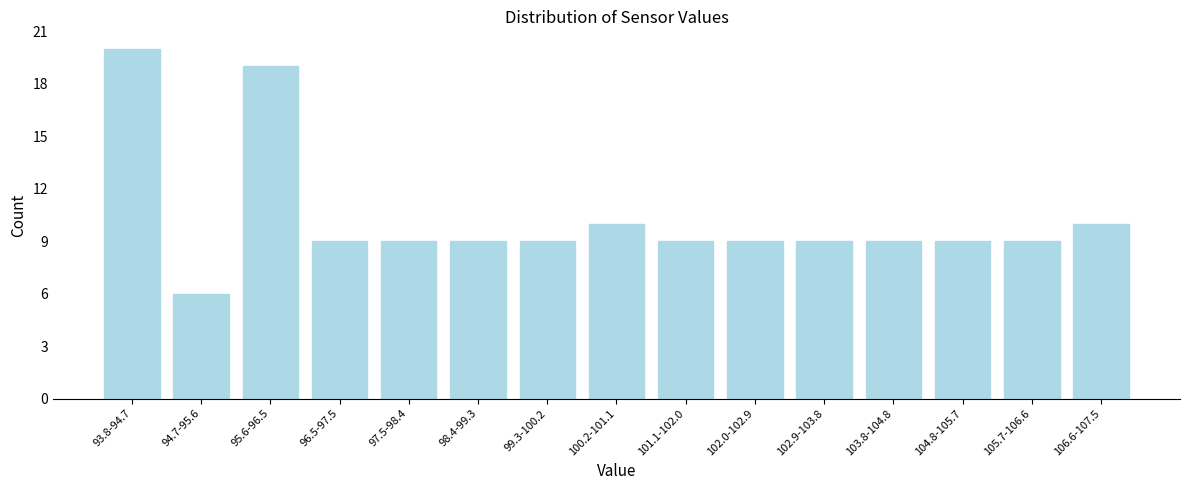

Reading right to left, list all the values displayed in this chart.

10	9	9	9	9	9	9	10	9	9	9	9	19	6	20